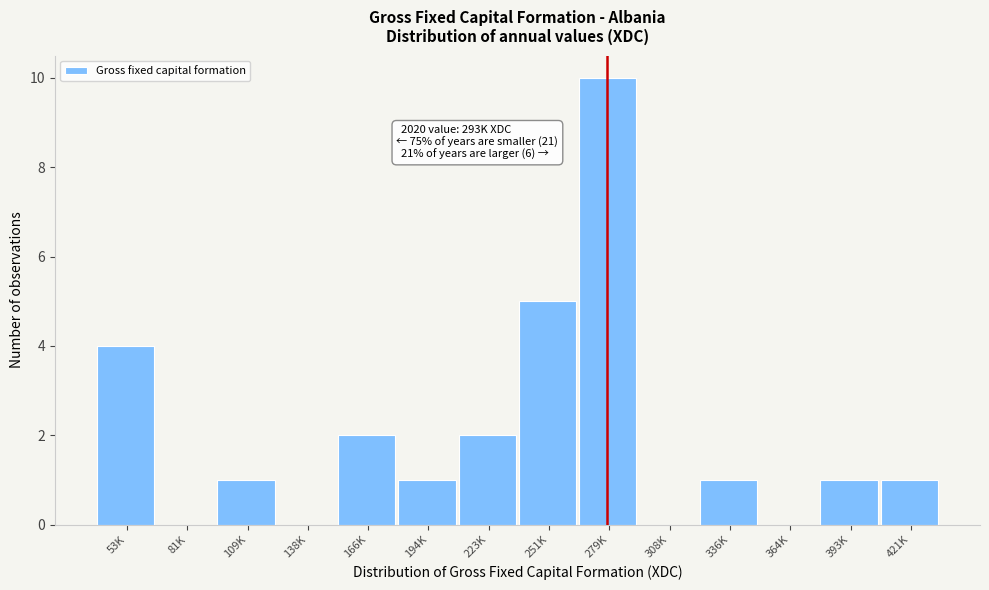

Reading left to right, list all the values displayed in this chart.

53K=4	81K=0	109K=1	138K=0	166K=2	194K=1	223K=2	251K=5	279K=10	308K=0	336K=1	364K=0	393K=1	421K=1